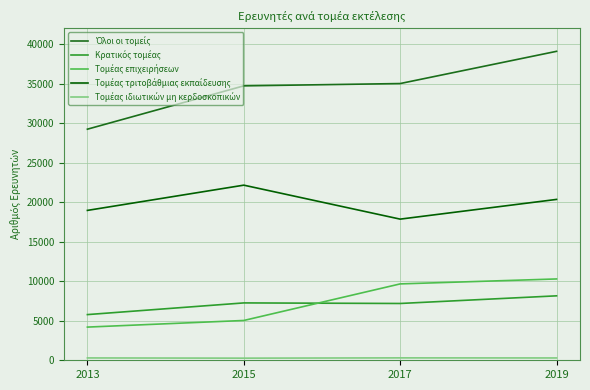

True or false: Κρατικός τομέας has a value of 11217.3 at 2017.

False